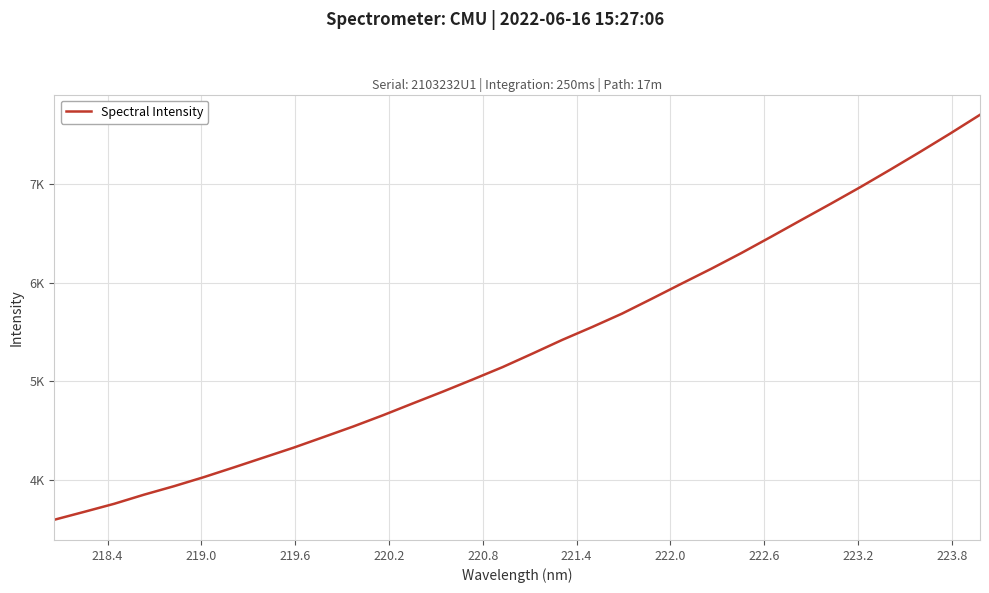

What is the minimum value shown in the chart?

3594.9